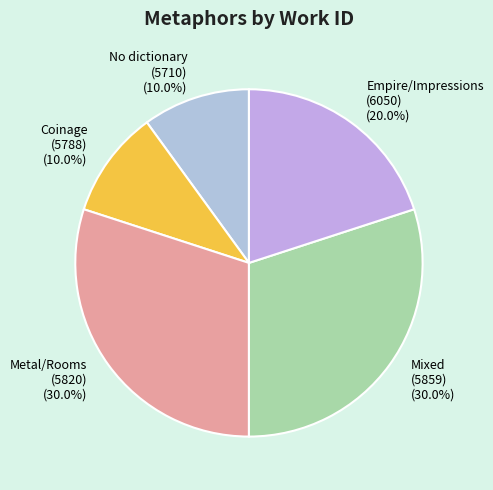

What is the ratio of the value at No dictionary (5710) to the value at Empire/Impressions (6050)?

0.5